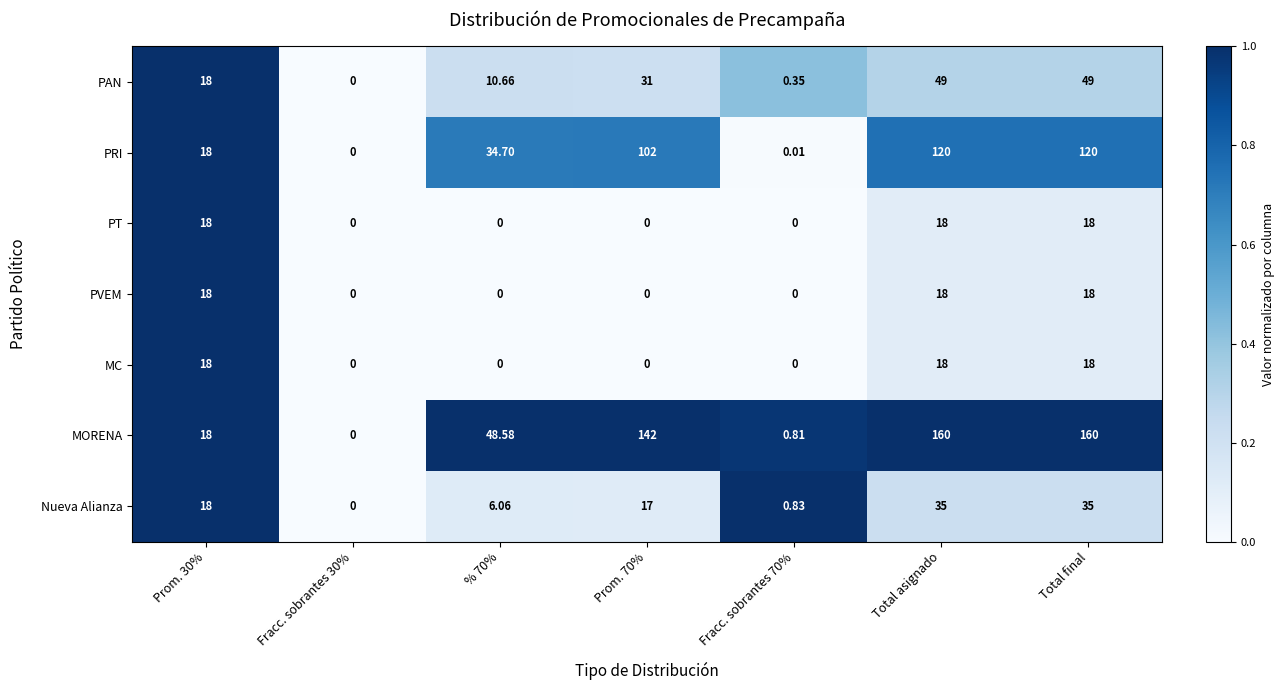

Which series changed the most between Fracc. sobrantes 30% and Total asignado?

MORENA